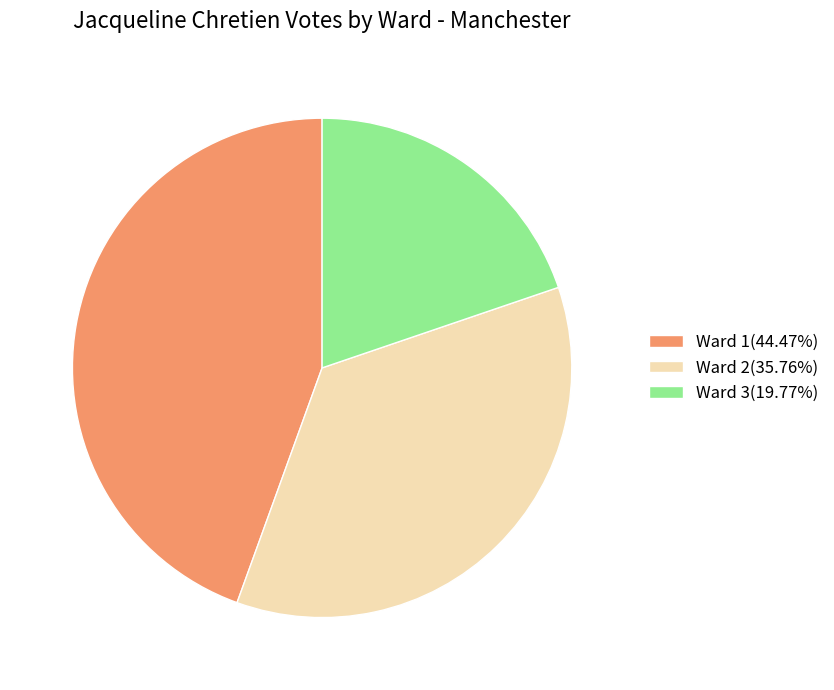

Rank the categories by value from highest to lowest.

Ward 1, Ward 2, Ward 3